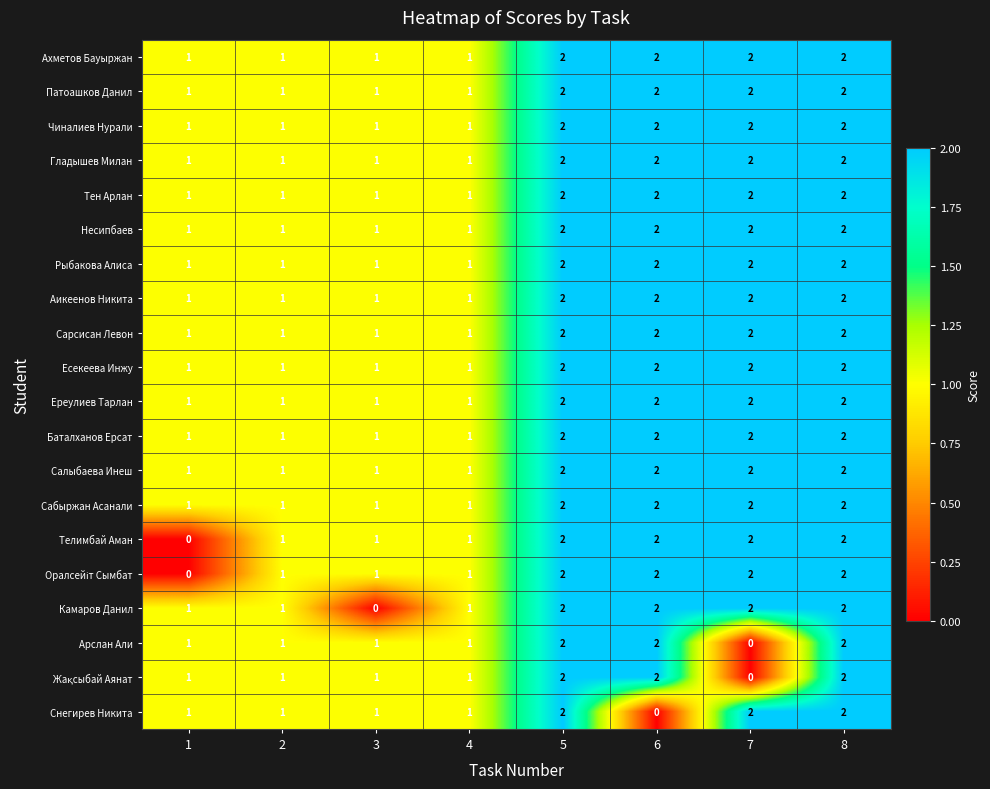

How many Сабыржан Асанали values are between 1 and 2?

8